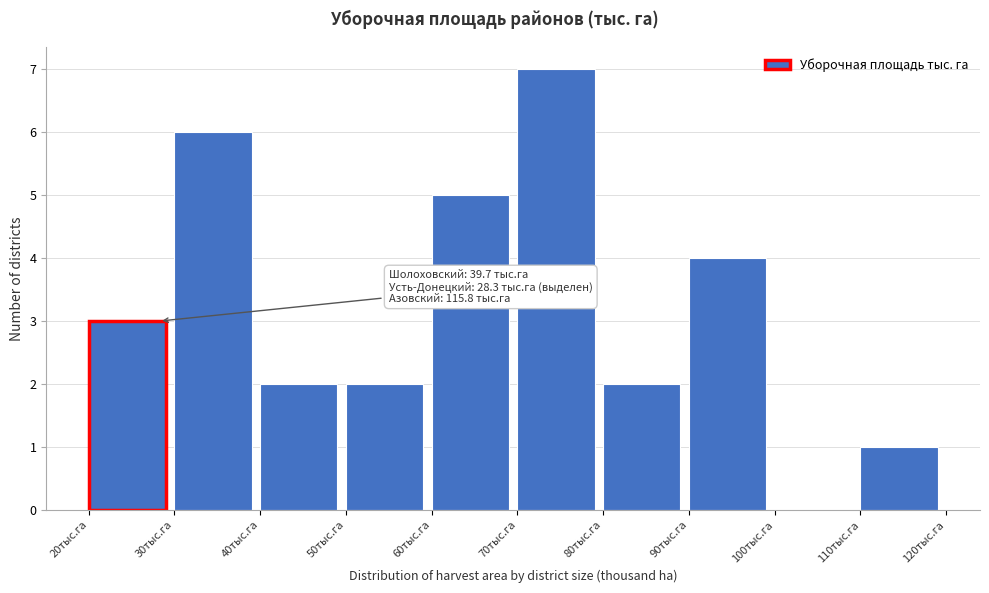

Which range on the x-axis has the tallest bar?

70 to 80